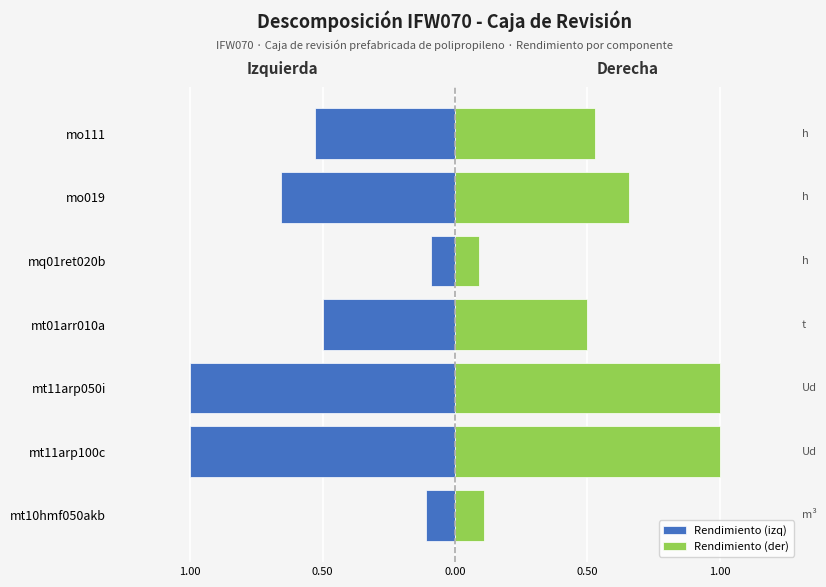

What are all the series names shown in the legend?

Rendimiento (izq), Rendimiento (der)